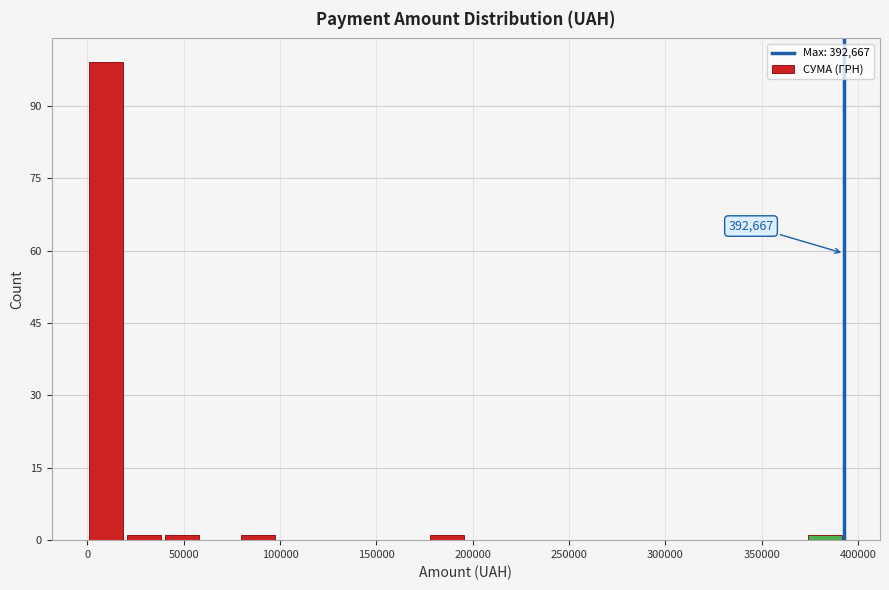

Around what value on the x-axis is the tallest bar? Give the approximate position of its centre, as read against the axis.

10000